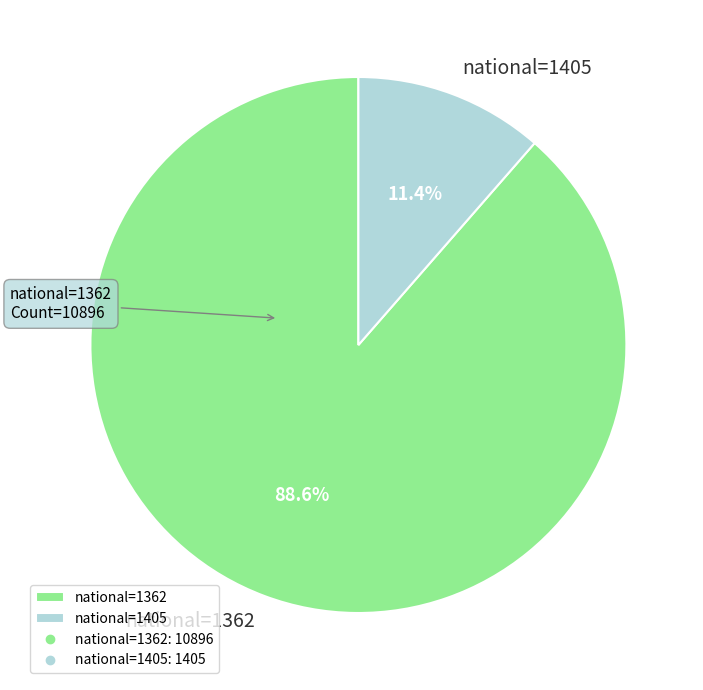

How many segments does this pie chart have?

2